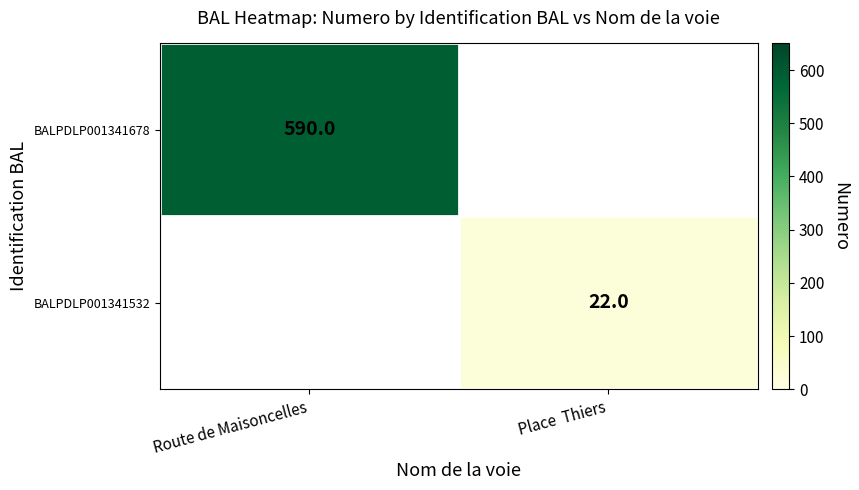

How many series are shown in this chart?

2